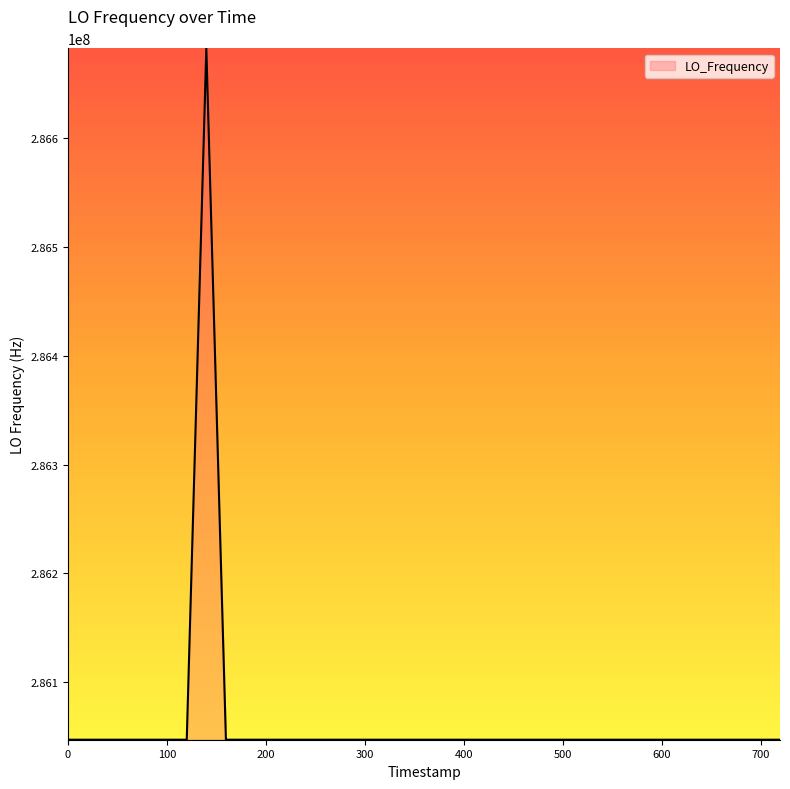

What is the greatest value displayed?

286682706.1